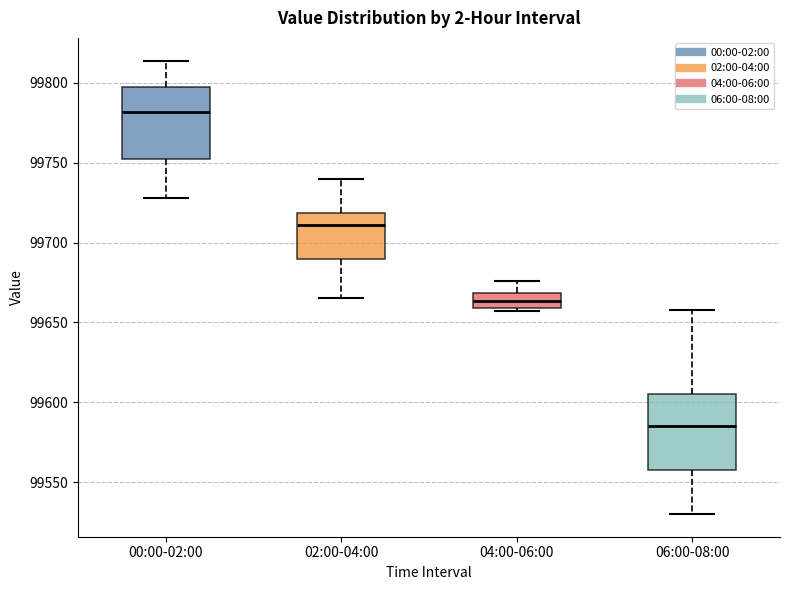

Reading left to right, transcribe this box plot: for each box, give where its median line is, the range the box spans, and where its two whiskers end, as read against the y-axis. The values are not printed on the chart, so give them approximately, as read against the axis.

00:00-02:00: median 99780, box 99750 to 99800, whiskers 99730 to 99815
02:00-04:00: median 99710, box 99690 to 99720, whiskers 99665 to 99740
04:00-06:00: median 99665, box 99660 to 99670, whiskers 99655 to 99675
06:00-08:00: median 99585, box 99560 to 99605, whiskers 99530 to 99660